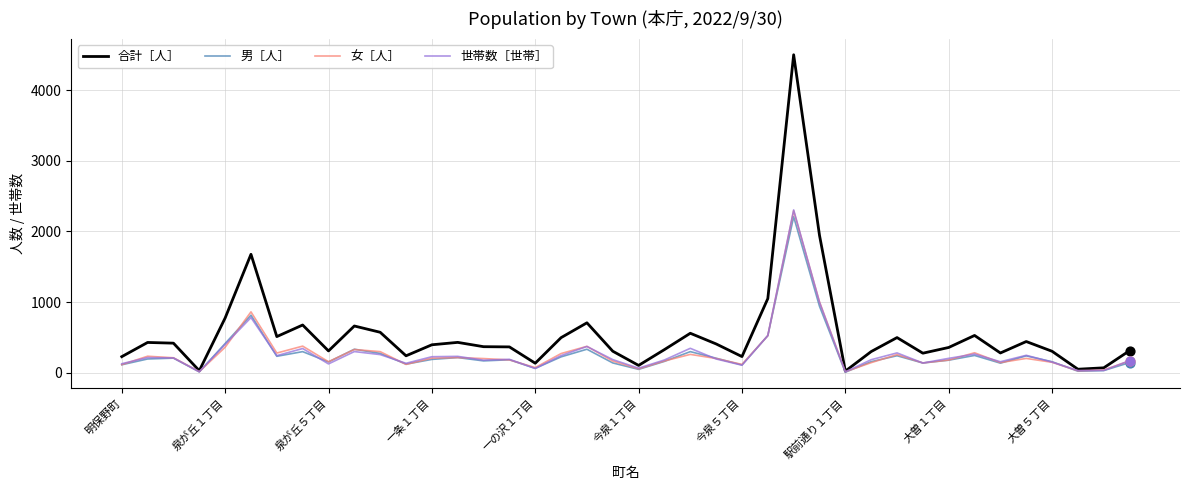

Which series has the largest total across all categories?

合計［人］